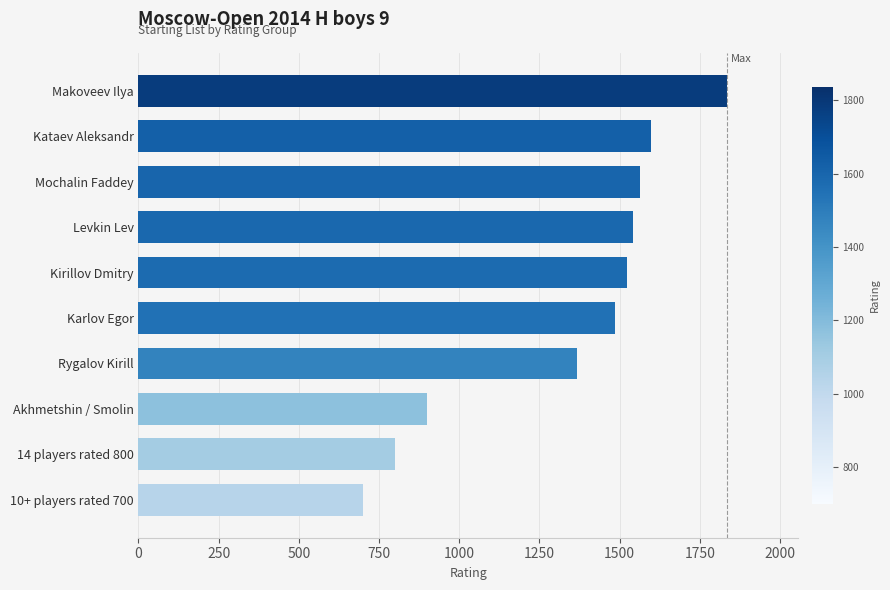

Rank the categories by value from lowest to highest.

10+ players rated 700, 14 players rated 800, Akhmetshin / Smolin, Rygalov Kirill, Karlov Egor, Kirillov Dmitry, Levkin Lev, Mochalin Faddey, Kataev Aleksandr, Makoveev Ilya